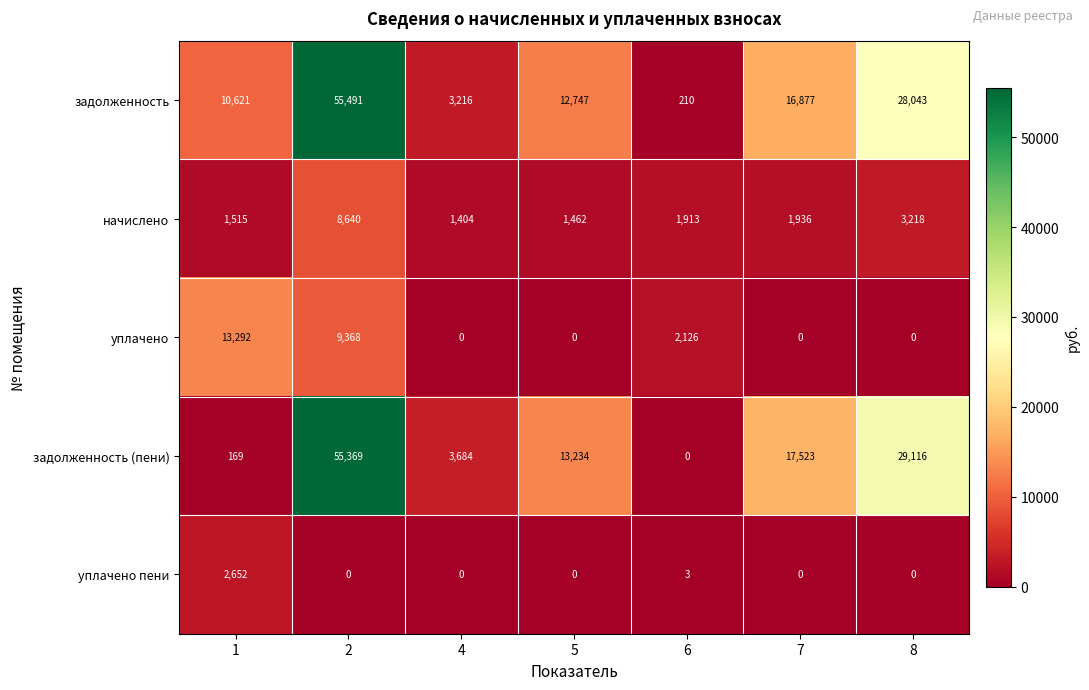

At how many categories does at least one series exceed 1644?

7